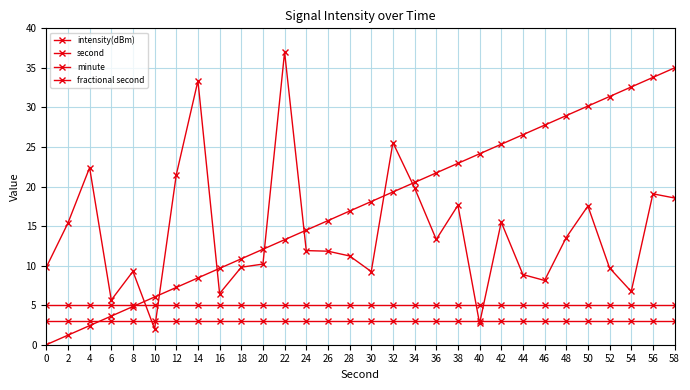

Which series has the widest spread of values?

intensity(dBm)